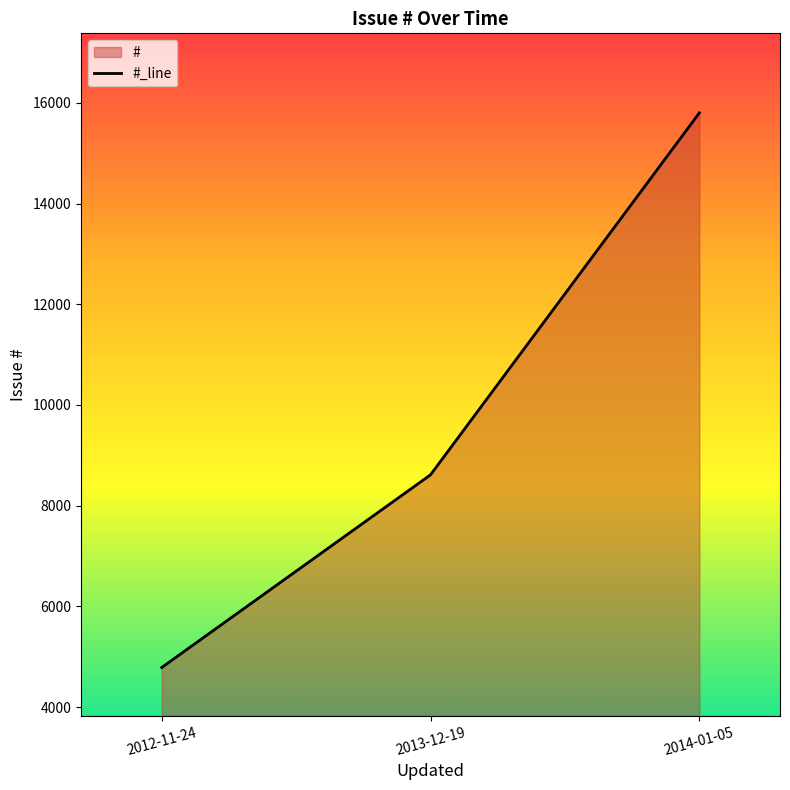

List the labels in order of value, smallest first.

2012-11-24, 2013-12-19, 2014-01-05